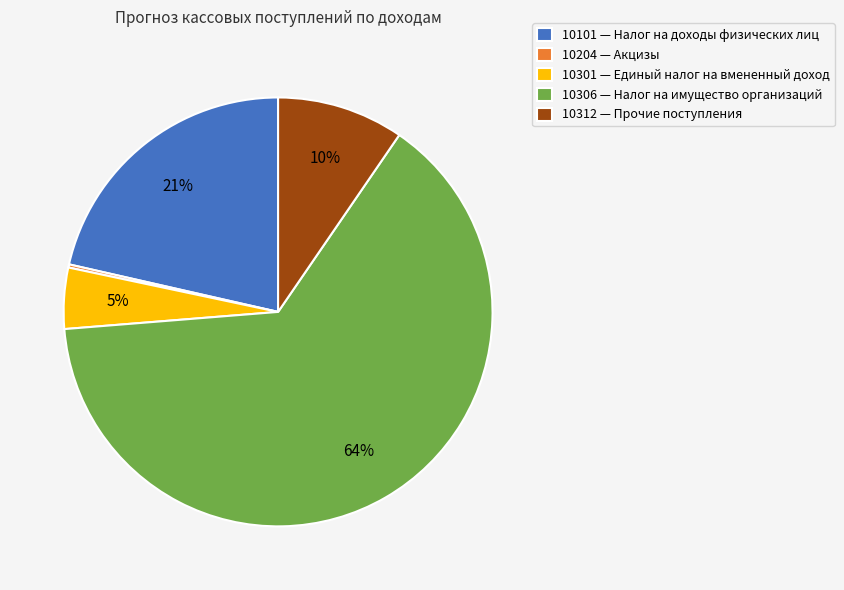

What percentage is the 10301 — Единый налог на вмененный доход slice, to the nearest percent?

5%